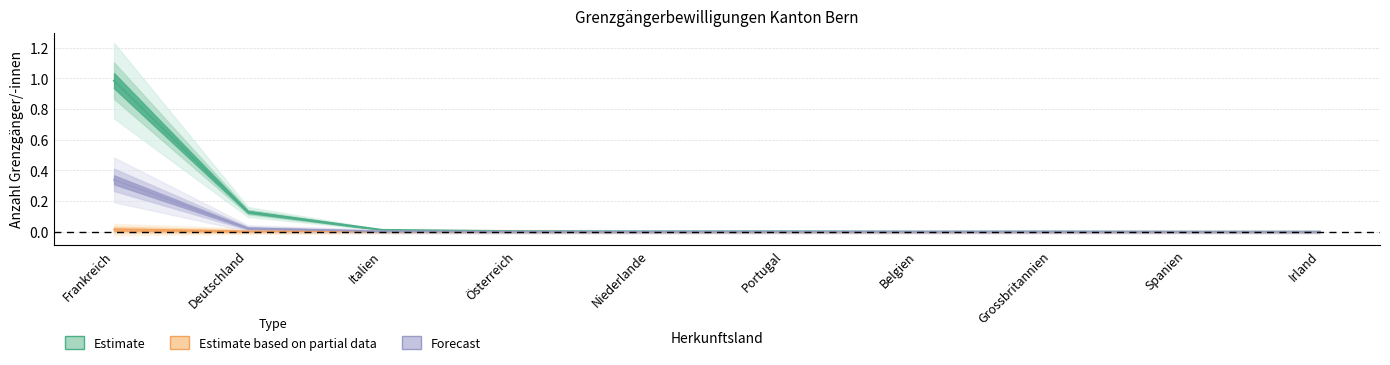

What is the label of the 10th point from the right?

Frankreich